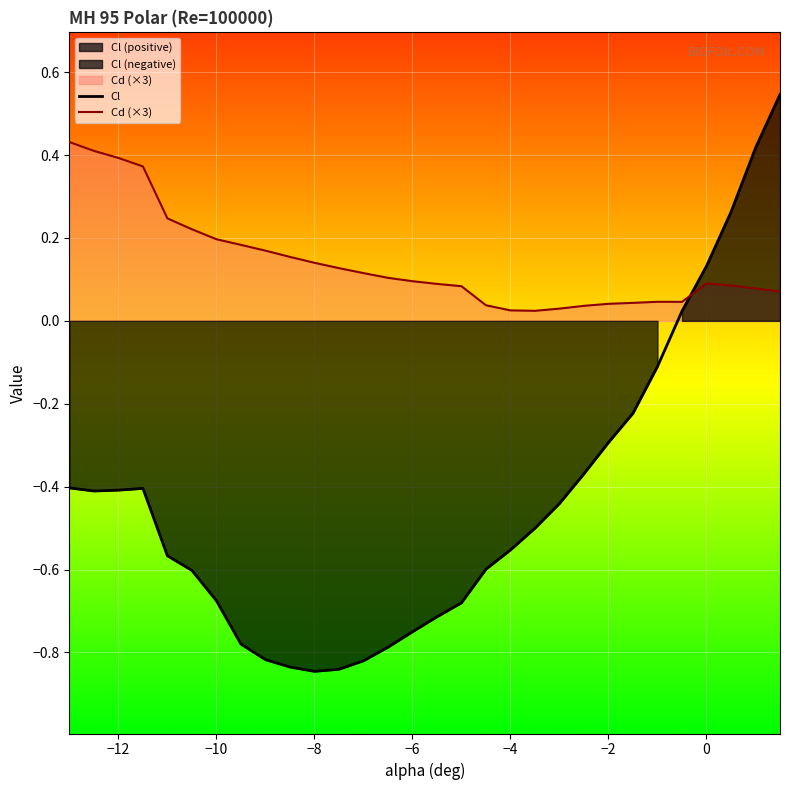

How many lines are shown in the chart?

2